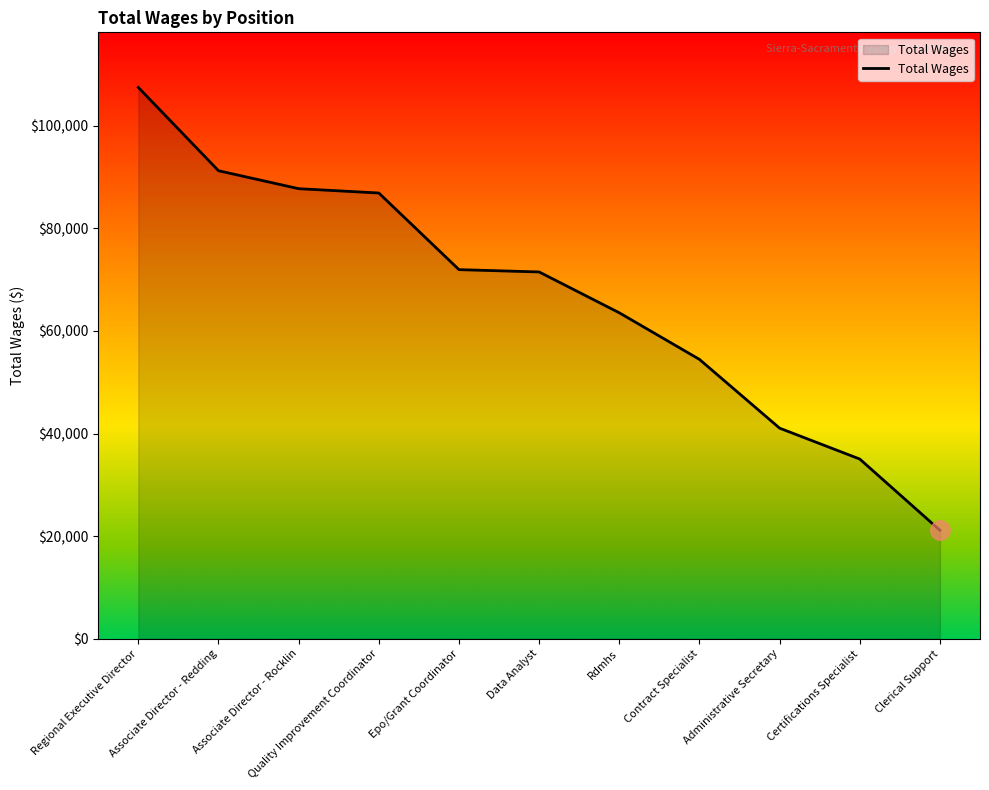

At which label is the value closest to 64305?

Rdmhs